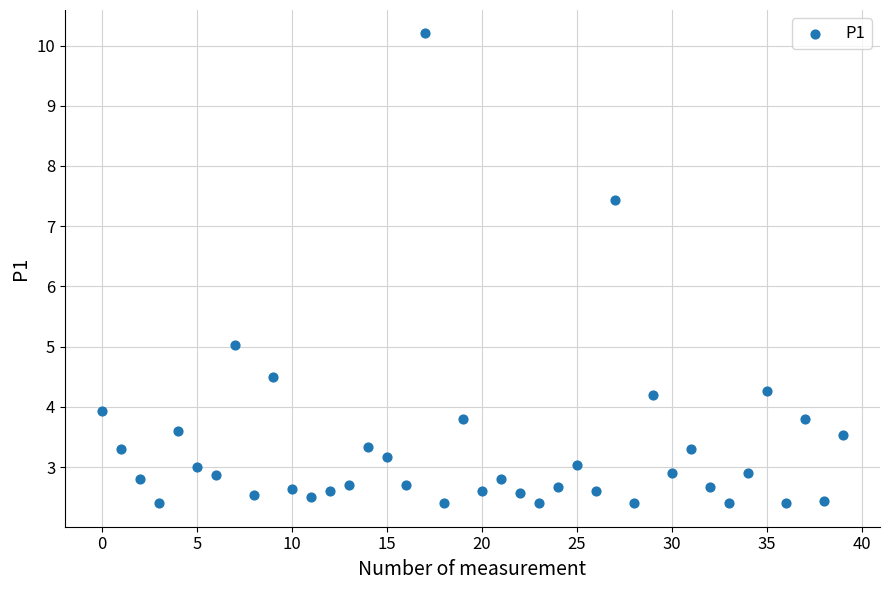

What Y value in the scatter plot is closest to 6?

5.0